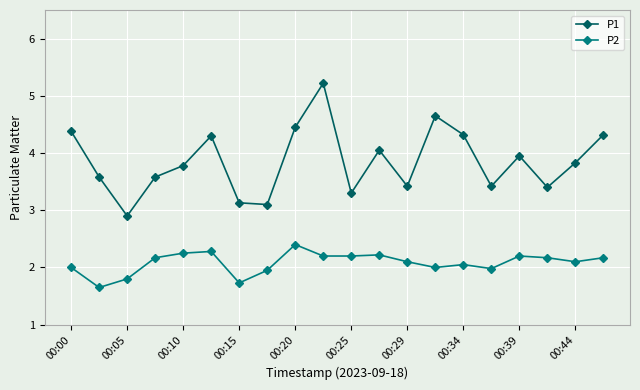

What is the sum of all P2 values?

41.6